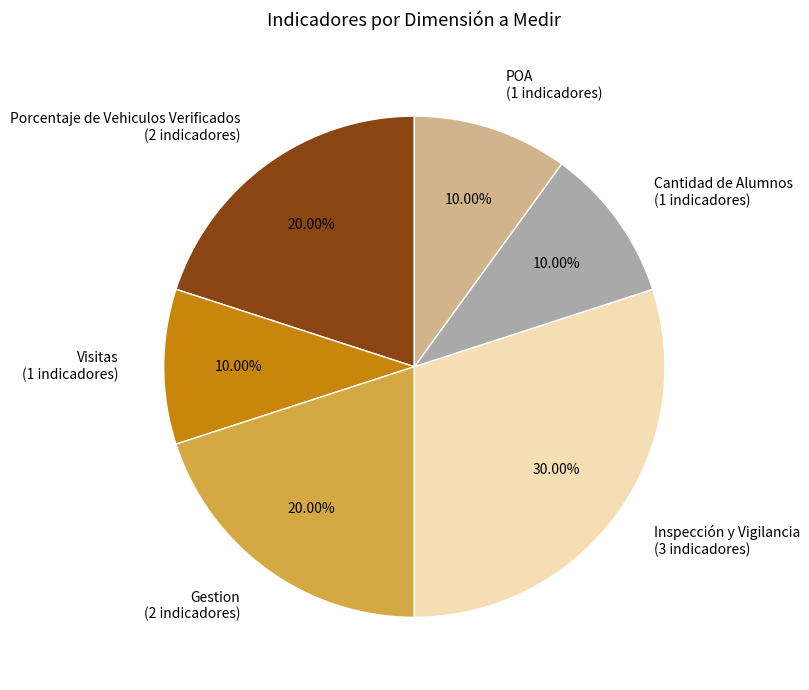

Does any single category account for the majority?

No